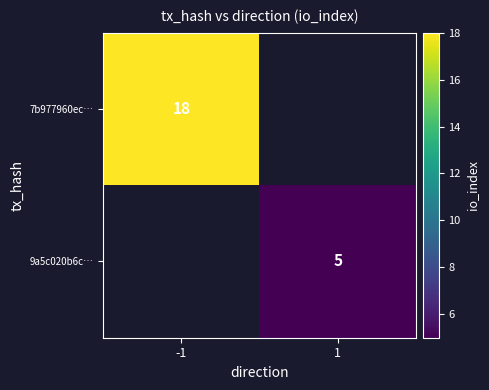

True or false: 9a5c020b6c… has a value of 8 at 1.

False